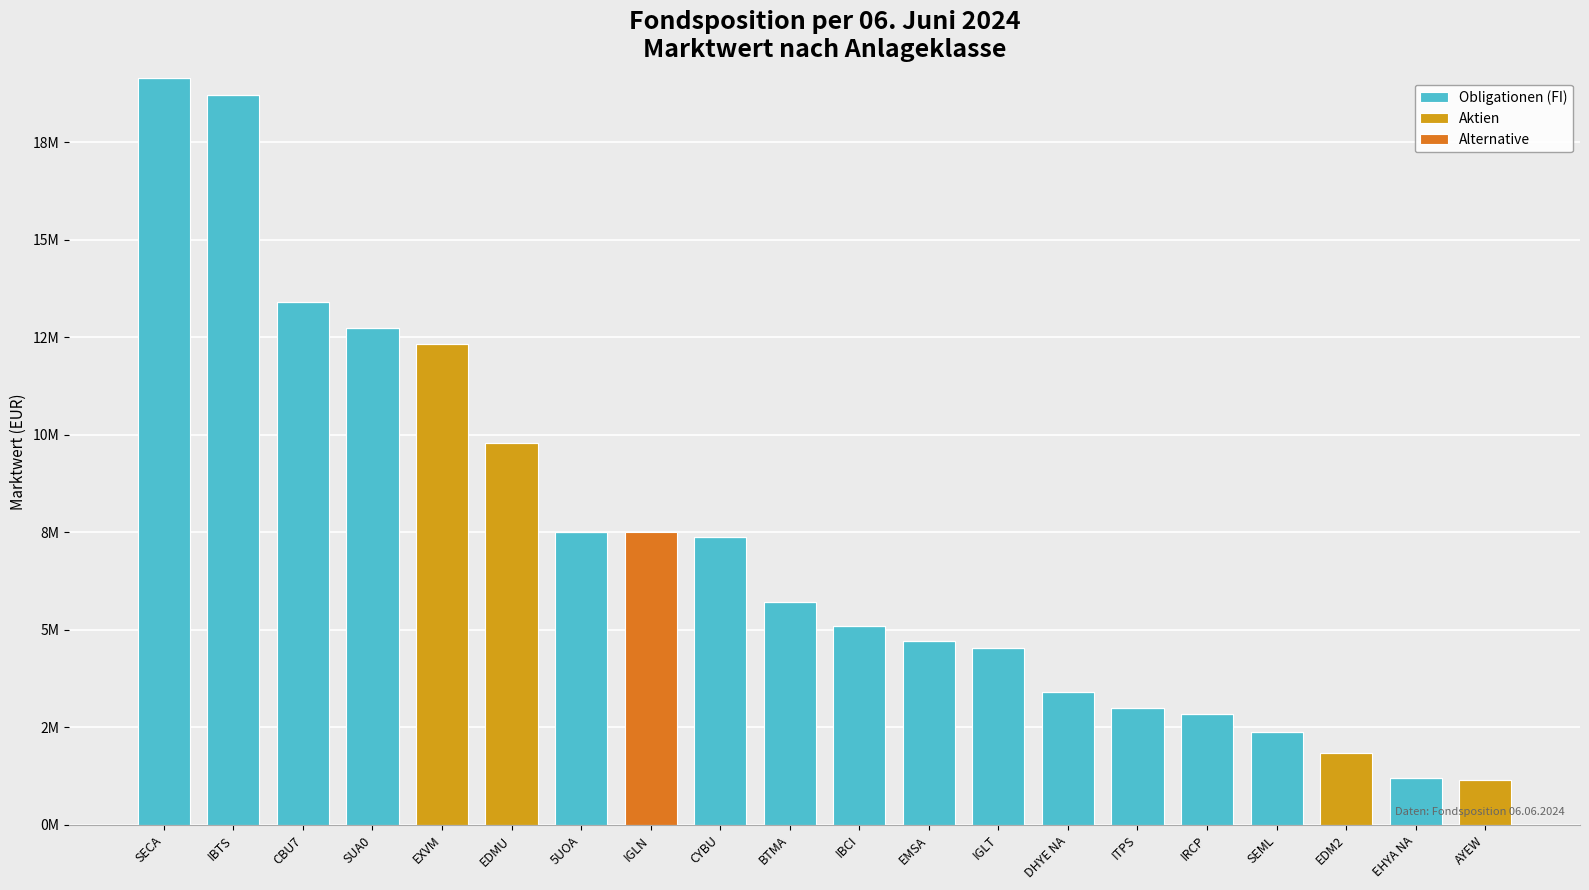

What is the label of the 14th bar from the right?

5UOA